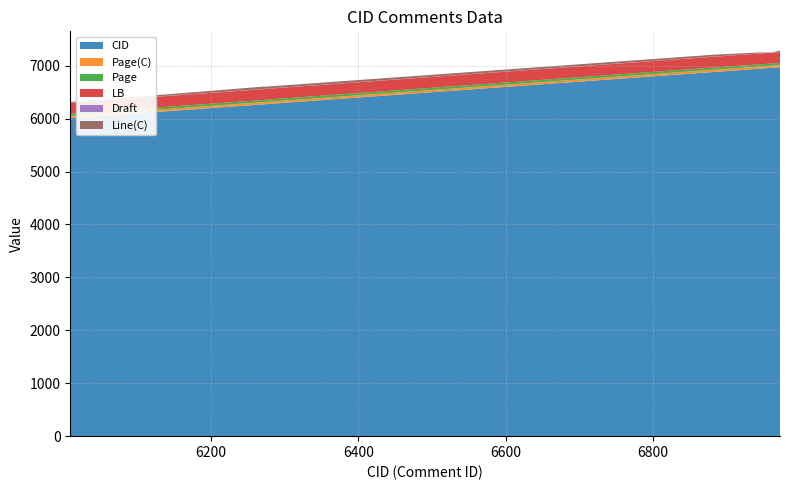

Reading left to right, transcribe all the data shown in this chart.

CID: 6972=6972	6960=6960	6942=6942	6882=6882	6273=6273	6272=6272	6115=6115	6112=6112	6046=6046	6009=6009
Page(C): 6972=41	6960=41	6942=41	6882=42	6273=42	6272=41	6115=42	6112=41	6046=42	6009=43
Page: 6972=41	6960=41	6942=41	6882=42	6273=42	6272=41	6115=42	6112=41	6046=42	6009=43
LB: 6972=204	6960=204	6942=204	6882=204	6273=204	6272=204	6115=204	6112=204	6046=204	6009=204
Draft: 6972=3	6960=3	6942=3	6882=3	6273=3	6272=3	6115=3	6112=3	6046=3	6009=3
Line(C): 6972=25	6960=0	6942=19	6882=36	6273=40	6272=46	6115=26	6112=26	6046=21	6009=14